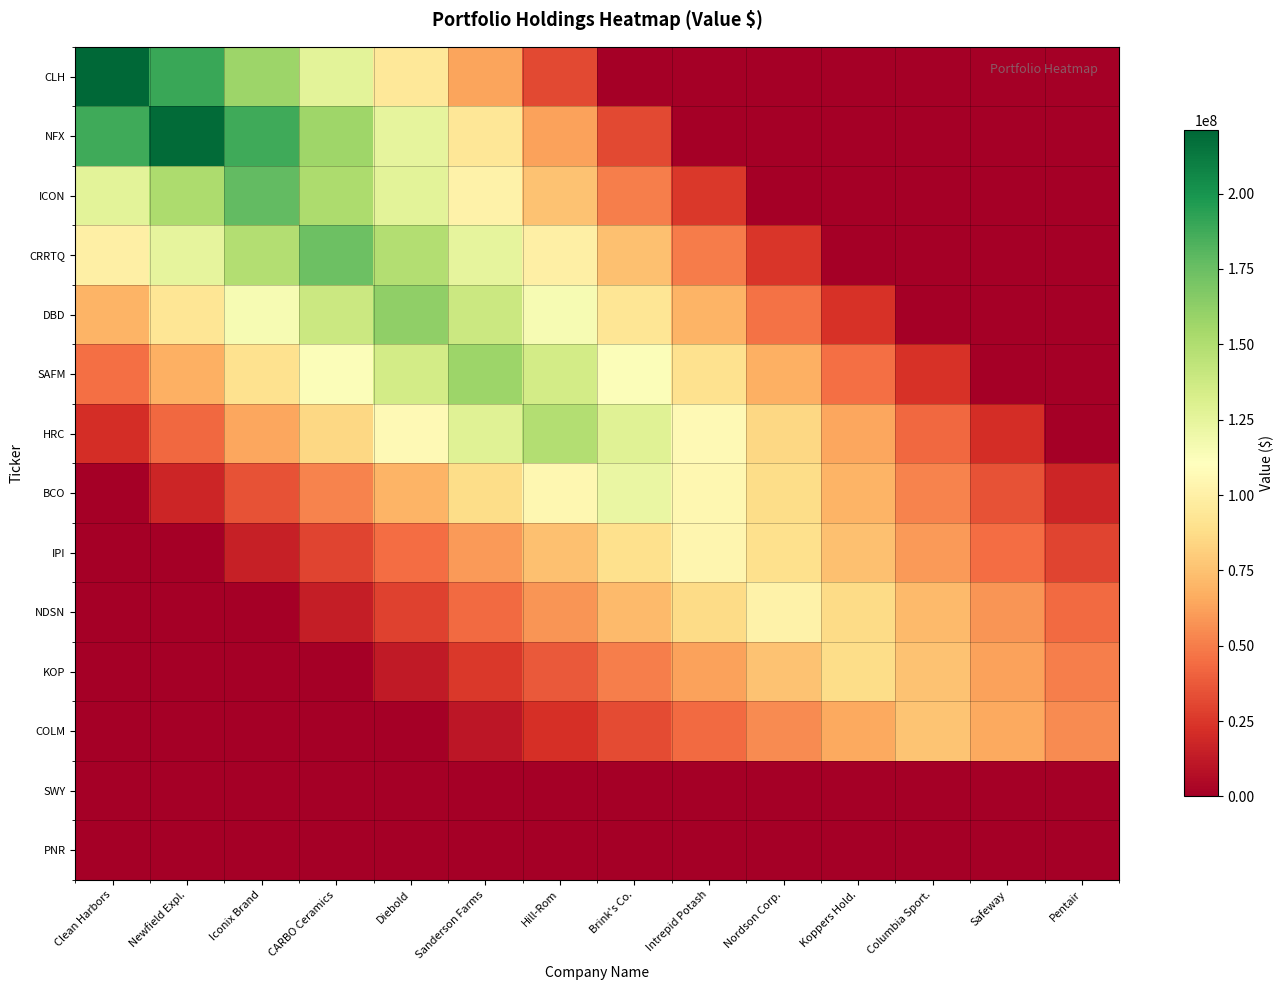

Reading left to right, transcribe all the data shown in this chart.

CLH: Clean Harbors=221051000.0	Newfield Expl.=189472285.7	Iconix Brand=157893571.4	CARBO Ceramics=126314857.1	Diebold=94736142.9	Sanderson Farms=63157428.6	Hill-Rom=31578714.3	Brink's Co.=0.0	Intrepid Potash=0.0	Nordson Corp.=0.0	Koppers Hold.=0.0	Columbia Sport.=0.0	Safeway=0.0	Pentair=0.0
NFX: Clean Harbors=187773428.6	Newfield Expl.=219069000.0	Iconix Brand=187773428.6	CARBO Ceramics=156477857.1	Diebold=125182285.7	Sanderson Farms=93886714.3	Hill-Rom=62591142.9	Brink's Co.=31295571.4	Intrepid Potash=0.0	Nordson Corp.=0.0	Koppers Hold.=0.0	Columbia Sport.=0.0	Safeway=0.0	Pentair=0.0
ICON: Clean Harbors=126509285.7	Newfield Expl.=151811142.9	Iconix Brand=177113000.0	CARBO Ceramics=151811142.9	Diebold=126509285.7	Sanderson Farms=101207428.6	Hill-Rom=75905571.4	Brink's Co.=50603714.3	Intrepid Potash=25301857.1	Nordson Corp.=0.0	Koppers Hold.=0.0	Columbia Sport.=0.0	Safeway=0.0	Pentair=0.0
CRRTQ: Clean Harbors=99542285.7	Newfield Expl.=124427857.1	Iconix Brand=149313428.6	CARBO Ceramics=174199000.0	Diebold=149313428.6	Sanderson Farms=124427857.1	Hill-Rom=99542285.7	Brink's Co.=74656714.3	Intrepid Potash=49771142.9	Nordson Corp.=24885571.4	Koppers Hold.=0.0	Columbia Sport.=0.0	Safeway=0.0	Pentair=0.0
DBD: Clean Harbors=69301714.3	Newfield Expl.=92402285.7	Iconix Brand=115502857.1	CARBO Ceramics=138603428.6	Diebold=161704000.0	Sanderson Farms=138603428.6	Hill-Rom=115502857.1	Brink's Co.=92402285.7	Intrepid Potash=69301714.3	Nordson Corp.=46201142.9	Koppers Hold.=23100571.4	Columbia Sport.=0.0	Safeway=0.0	Pentair=0.0
SAFM: Clean Harbors=44980285.7	Newfield Expl.=67470428.6	Iconix Brand=89960571.4	CARBO Ceramics=112450714.3	Diebold=134940857.1	Sanderson Farms=157431000.0	Hill-Rom=134940857.1	Brink's Co.=112450714.3	Intrepid Potash=89960571.4	Nordson Corp.=67470428.6	Koppers Hold.=44980285.7	Columbia Sport.=22490142.9	Safeway=0.0	Pentair=0.0
HRC: Clean Harbors=21331428.6	Newfield Expl.=42662857.1	Iconix Brand=63994285.7	CARBO Ceramics=85325714.3	Diebold=106657142.9	Sanderson Farms=127988571.4	Hill-Rom=149320000.0	Brink's Co.=127988571.4	Intrepid Potash=106657142.9	Nordson Corp.=85325714.3	Koppers Hold.=63994285.7	Columbia Sport.=42662857.1	Safeway=21331428.6	Pentair=0.0
BCO: Clean Harbors=0.0	Newfield Expl.=17453571.4	Iconix Brand=34907142.9	CARBO Ceramics=52360714.3	Diebold=69814285.7	Sanderson Farms=87267857.1	Hill-Rom=104721428.6	Brink's Co.=122175000.0	Intrepid Potash=104721428.6	Nordson Corp.=87267857.1	Koppers Hold.=69814285.7	Columbia Sport.=52360714.3	Safeway=34907142.9	Pentair=17453571.4
IPI: Clean Harbors=0.0	Newfield Expl.=0.0	Iconix Brand=14898142.9	CARBO Ceramics=29796285.7	Diebold=44694428.6	Sanderson Farms=59592571.4	Hill-Rom=74490714.3	Brink's Co.=89388857.1	Intrepid Potash=104287000.0	Nordson Corp.=89388857.1	Koppers Hold.=74490714.3	Columbia Sport.=59592571.4	Safeway=44694428.6	Pentair=29796285.7
NDSN: Clean Harbors=0.0	Newfield Expl.=0.0	Iconix Brand=0.0	CARBO Ceramics=14500714.3	Diebold=29001428.6	Sanderson Farms=43502142.9	Hill-Rom=58002857.1	Brink's Co.=72503571.4	Intrepid Potash=87004285.7	Nordson Corp.=101505000.0	Koppers Hold.=87004285.7	Columbia Sport.=72503571.4	Safeway=58002857.1	Pentair=43502142.9
KOP: Clean Harbors=0.0	Newfield Expl.=0.0	Iconix Brand=0.0	CARBO Ceramics=0.0	Diebold=12543000.0	Sanderson Farms=25086000.0	Hill-Rom=37629000.0	Brink's Co.=50172000.0	Intrepid Potash=62715000.0	Nordson Corp.=75258000.0	Koppers Hold.=87801000.0	Columbia Sport.=75258000.0	Safeway=62715000.0	Pentair=50172000.0
COLM: Clean Harbors=0.0	Newfield Expl.=0.0	Iconix Brand=0.0	CARBO Ceramics=0.0	Diebold=0.0	Sanderson Farms=10892000.0	Hill-Rom=21784000.0	Brink's Co.=32676000.0	Intrepid Potash=43568000.0	Nordson Corp.=54460000.0	Koppers Hold.=65352000.0	Columbia Sport.=76244000.0	Safeway=65352000.0	Pentair=54460000.0
SWY: Clean Harbors=0.0	Newfield Expl.=0.0	Iconix Brand=0.0	CARBO Ceramics=0.0	Diebold=0.0	Sanderson Farms=0.0	Hill-Rom=0.0	Brink's Co.=0.0	Intrepid Potash=0.0	Nordson Corp.=0.0	Koppers Hold.=0.0	Columbia Sport.=0.0	Safeway=0.0	Pentair=0.0
PNR: Clean Harbors=0.0	Newfield Expl.=0.0	Iconix Brand=0.0	CARBO Ceramics=0.0	Diebold=0.0	Sanderson Farms=0.0	Hill-Rom=0.0	Brink's Co.=0.0	Intrepid Potash=0.0	Nordson Corp.=0.0	Koppers Hold.=0.0	Columbia Sport.=0.0	Safeway=0.0	Pentair=0.0